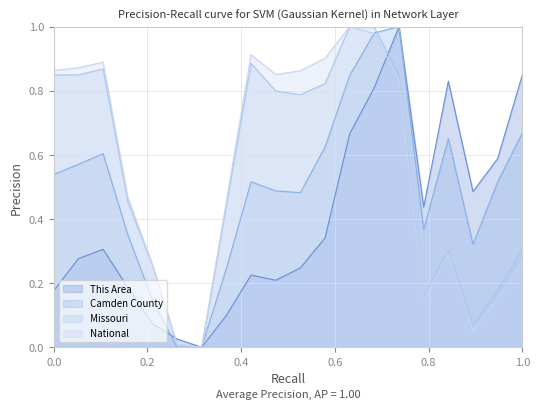

Rank the series by their maximum value, from highest to lowest.

This Area, Camden County, Missouri, National